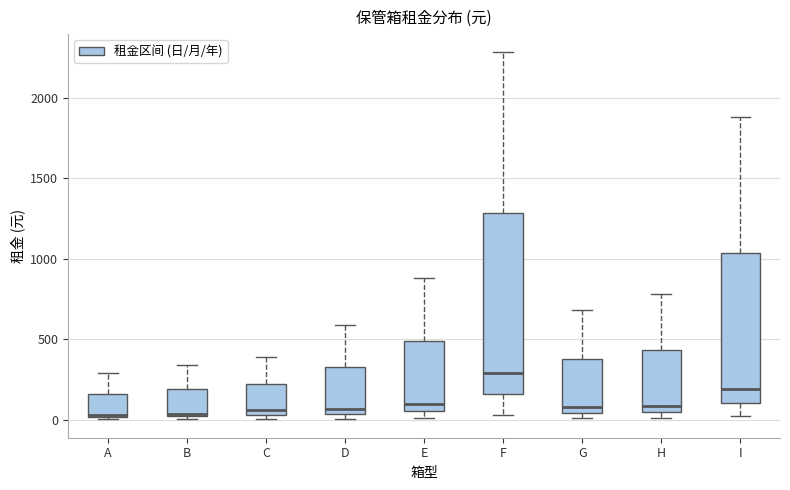

Where is the upper edge of the box for A on the y-axis? The values are not printed on the chart, so give them approximately, as read against the axis.

150